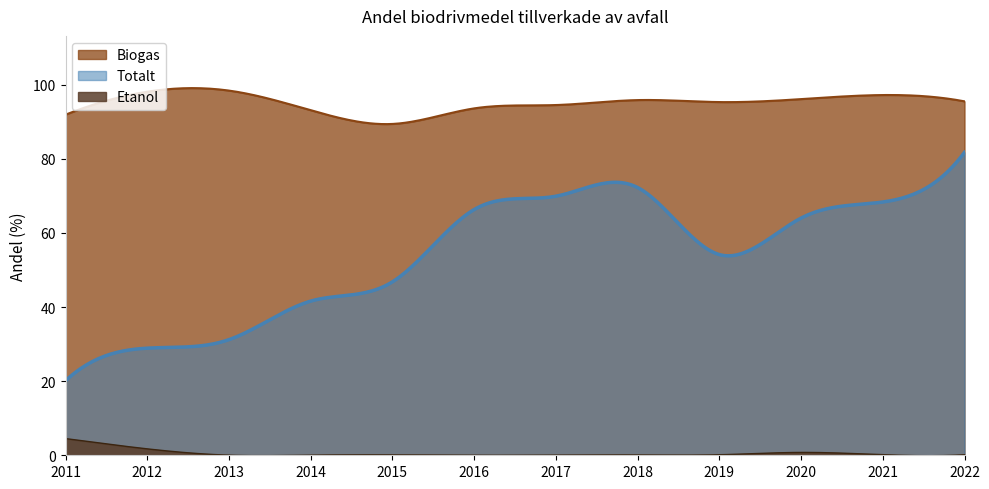

Reading left to right, extract all data points from this chart.

Totalt: 20.1	28.9	31.2	41.6	46.8	66.3	69.9	72.2	54.1	64.0	68.3	81.7
Biogas: 91.9	98.1	98.4	93.1	89.4	93.6	94.5	95.8	95.3	96.1	97.2	95.5
Etanol: 4.5	1.7	0.0	0.0	0.1	0.0	0.1	0.1	0.1	0.8	0.2	0.1